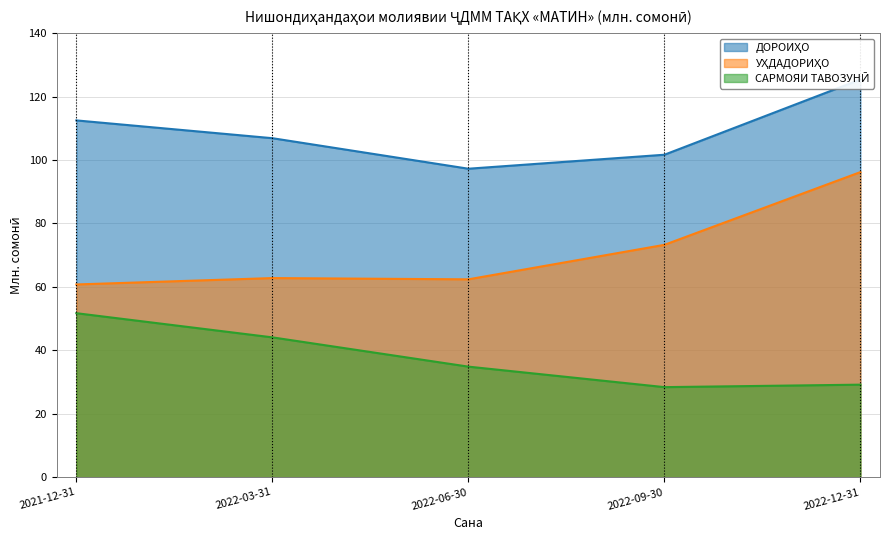

How many data points in САРМОЯИ ТАВОЗУНӢ are less than 34?

2